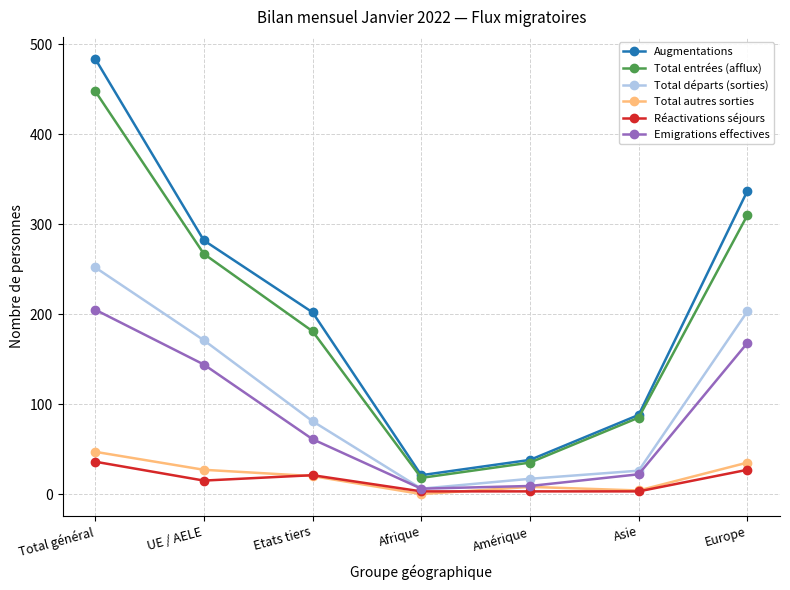

The Augmentations series shows 337 at Europe. True or false?

True